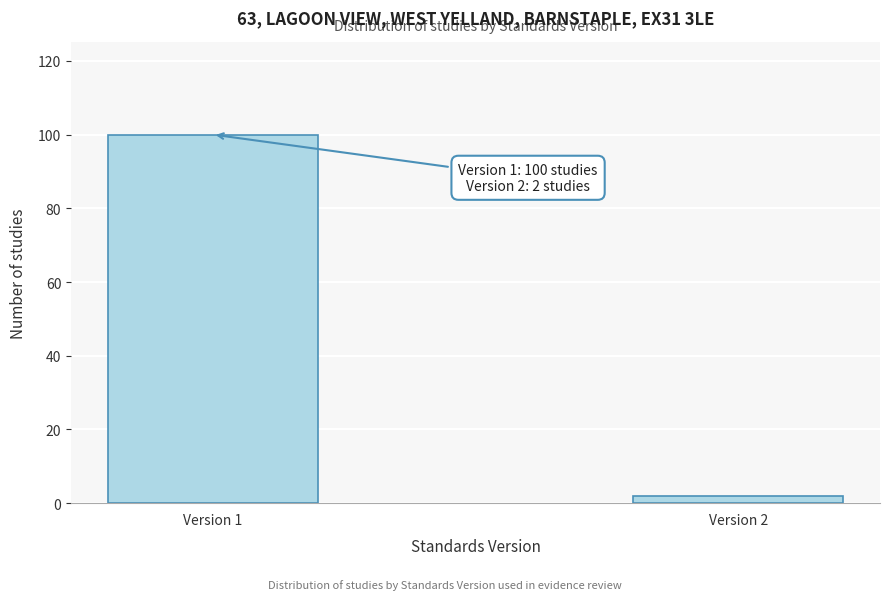

Reading left to right, list all the values displayed in this chart.

Version 1=100	Version 2=2